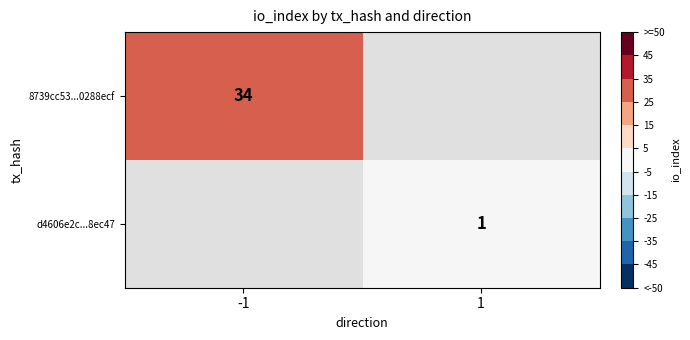

The value of d4606e2c...8ec47 at 1 is 1. True or false?

True